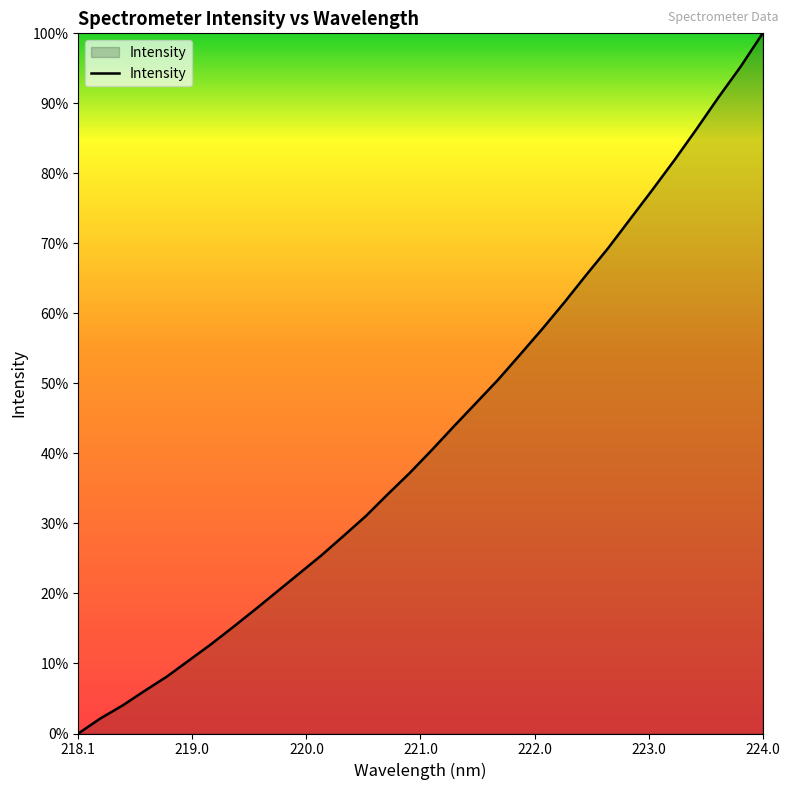

Is this an area chart (filled region under the line)?

Yes